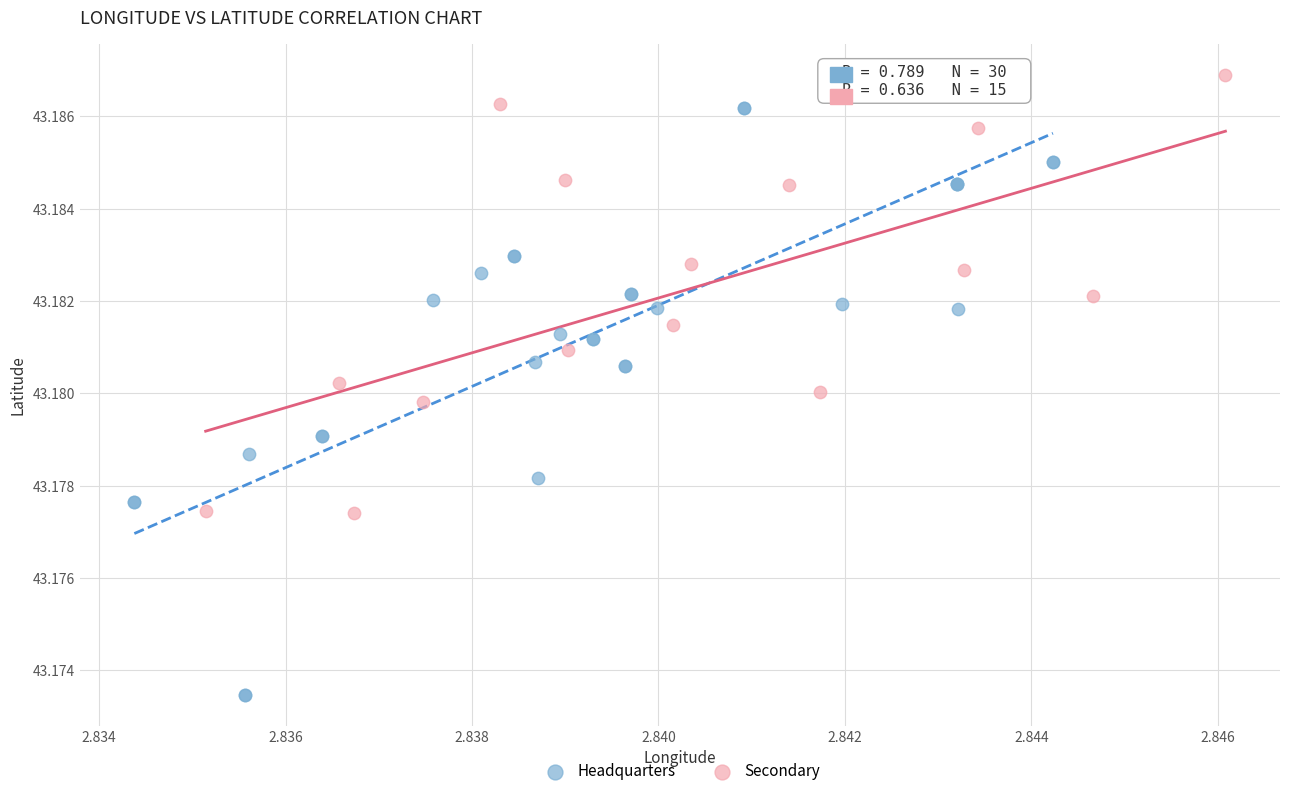

Which series reaches the minimum Y coordinate?

Headquarters